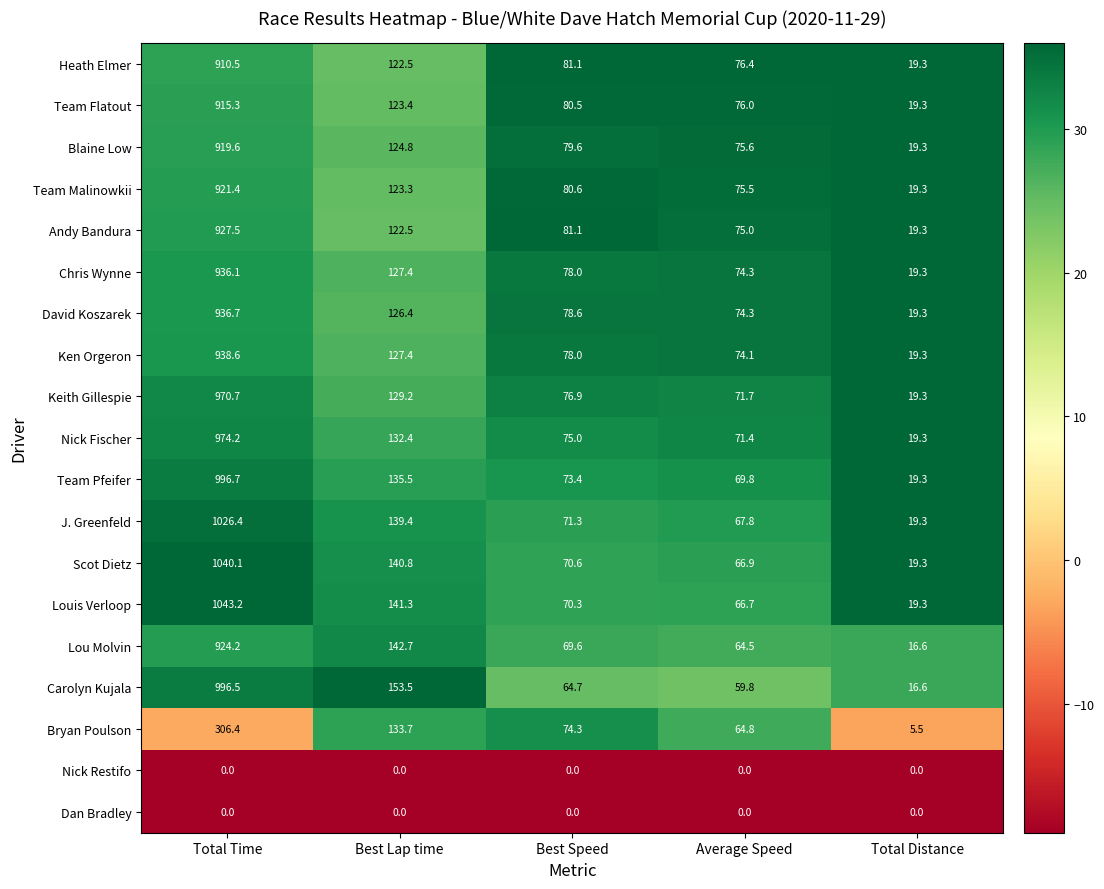

How many data points does each series have?

5